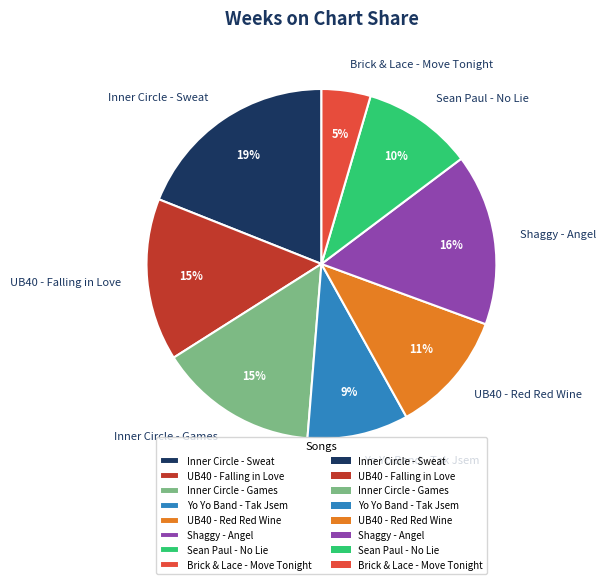

What is the ratio of the value at Inner Circle - Sweat to the value at Sean Paul - No Lie?

1.9